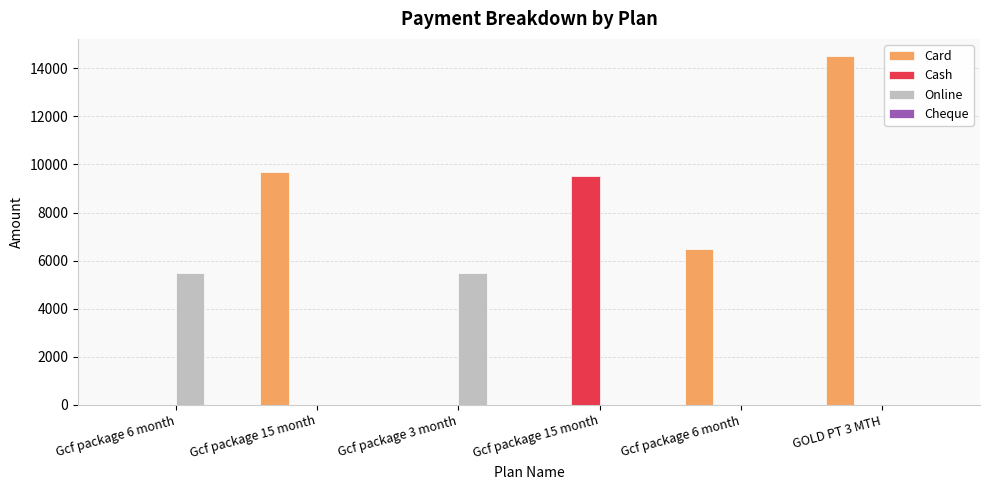

Are the bars horizontal?

No